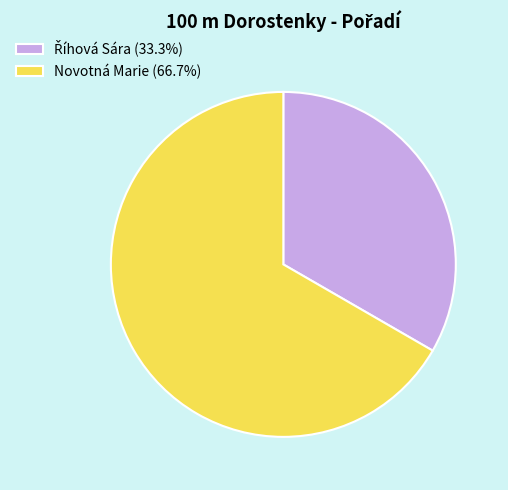

Is there any slice that represents more than half of the pie?

Yes